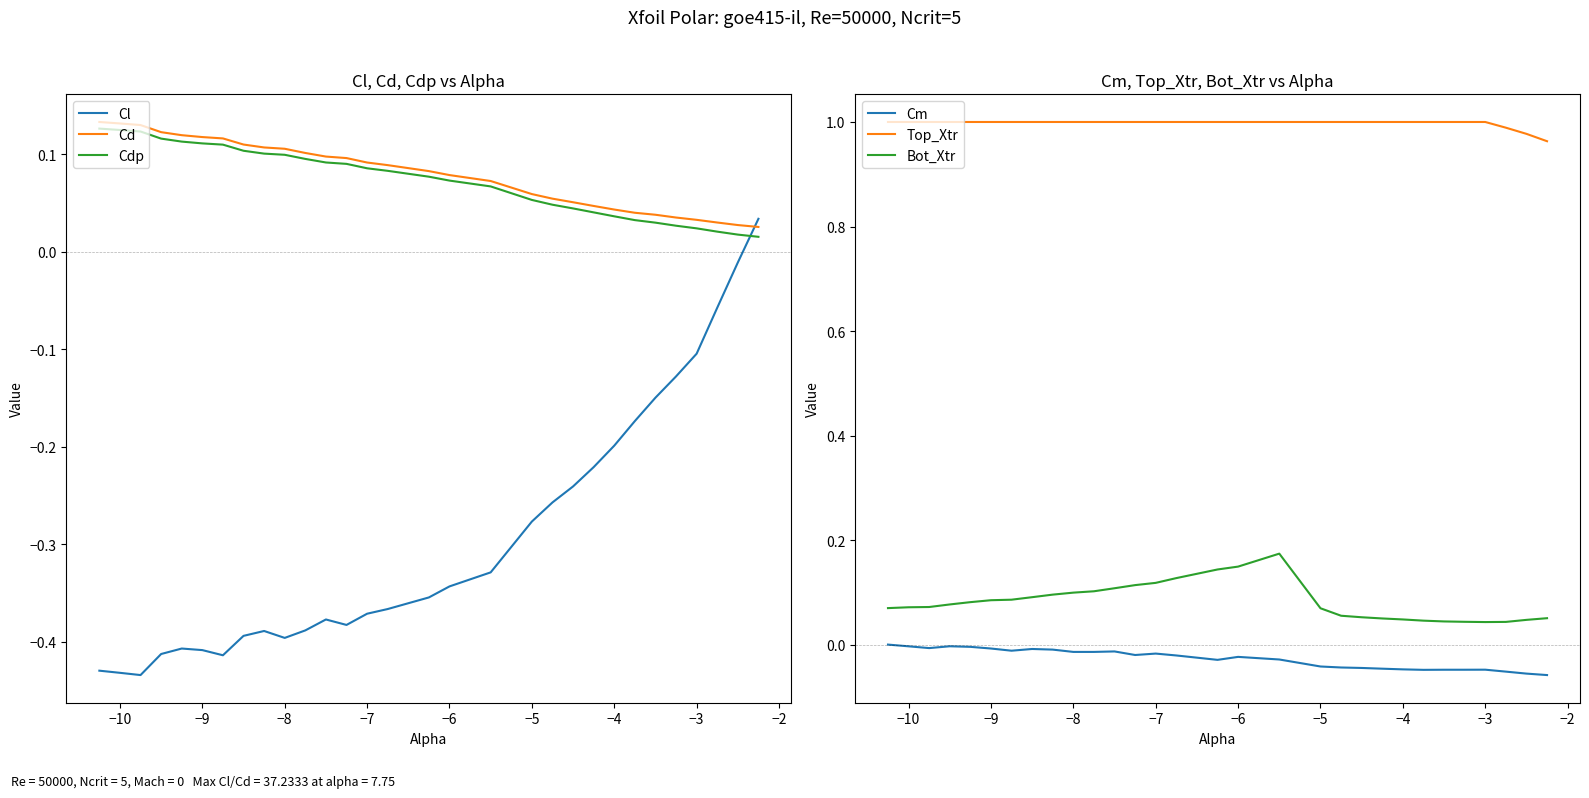

How many times do Cd and Cl cross each other?

1